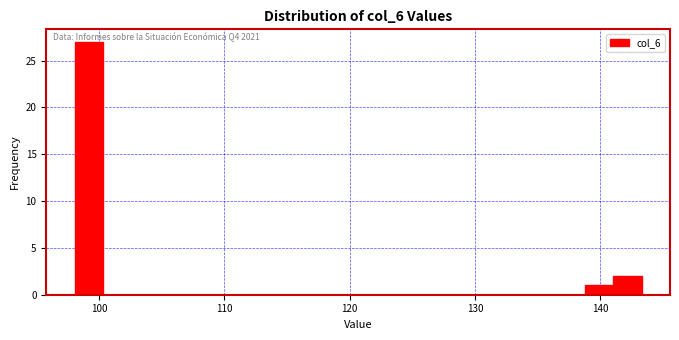

Read against the x-axis, roughly where is the centre of the tallest bar?

99